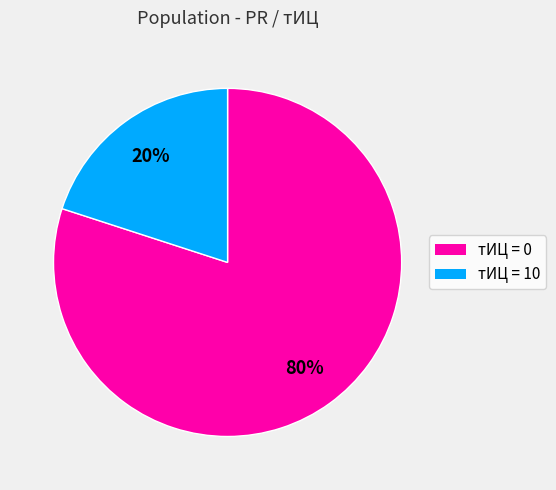

Is there a majority slice in this chart?

Yes